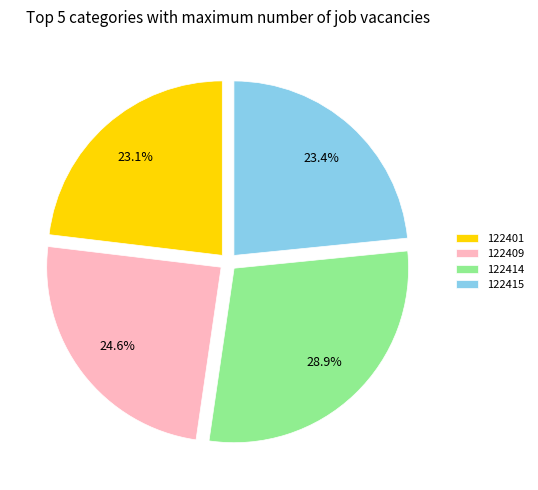

Which category has the biggest portion of the pie?

122414